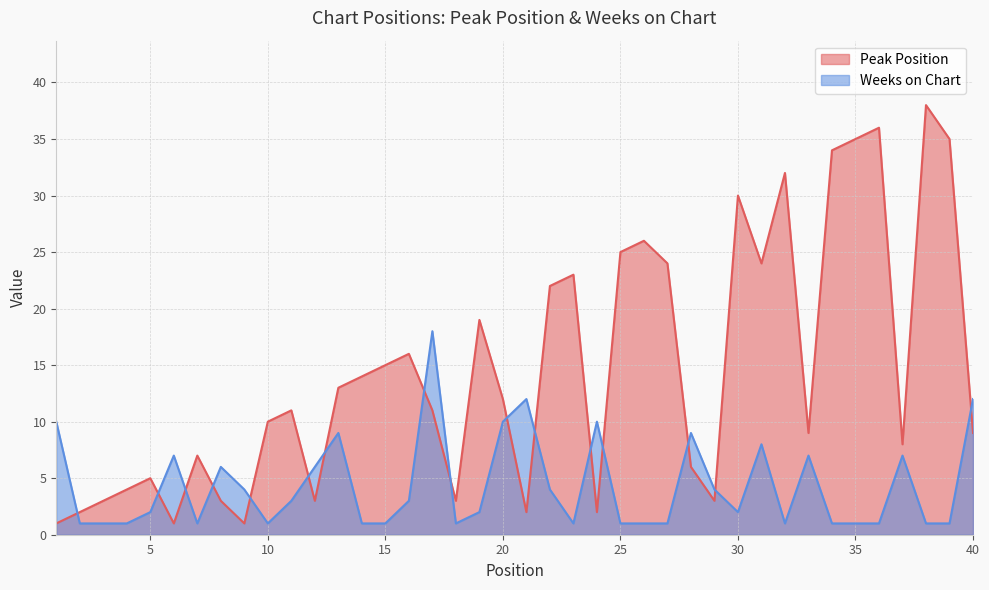

Where do Peak Position and Weeks on Chart first cross each other?

1 and 2